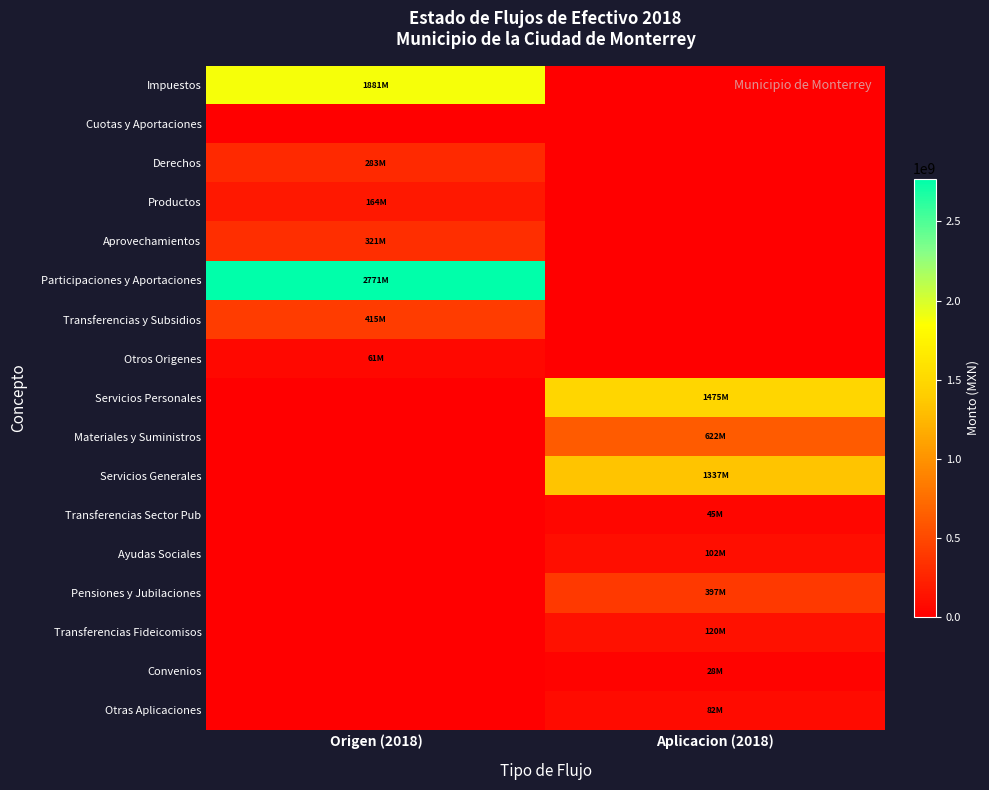

Rank the series at Aplicacion (2018) from highest to lowest value.

Servicios Personales, Servicios Generales, Materiales y Suministros, Pensiones y Jubilaciones, Transferencias Fideicomisos, Ayudas Sociales, Otras Aplicaciones, Transferencias Sector Pub, Convenios, Impuestos, Cuotas y Aportaciones, Derechos, Productos, Aprovechamientos, Participaciones y Aportaciones, Transferencias y Subsidios, Otros Origenes